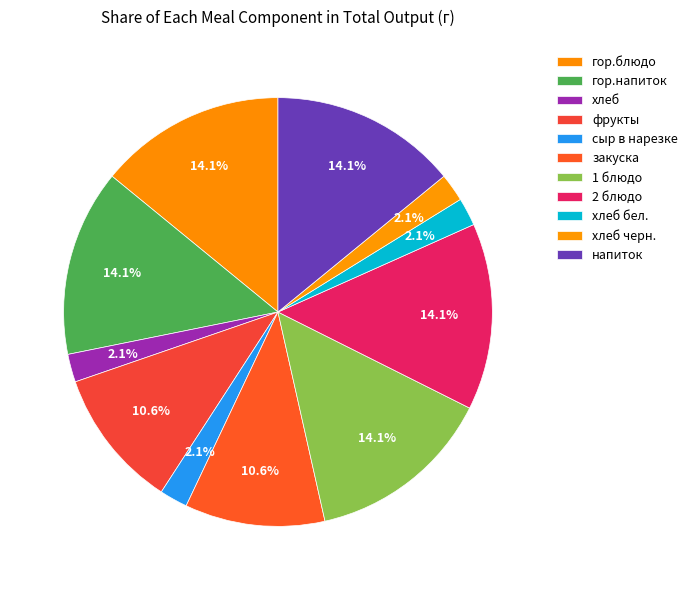

What percentage do гор.блюдо and хлеб together represent?

16.2%